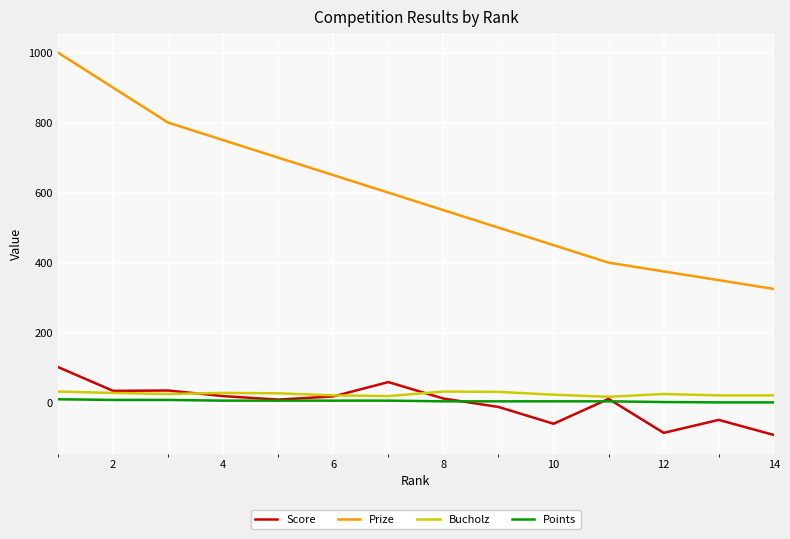

Which series has the largest total across all categories?

Prize